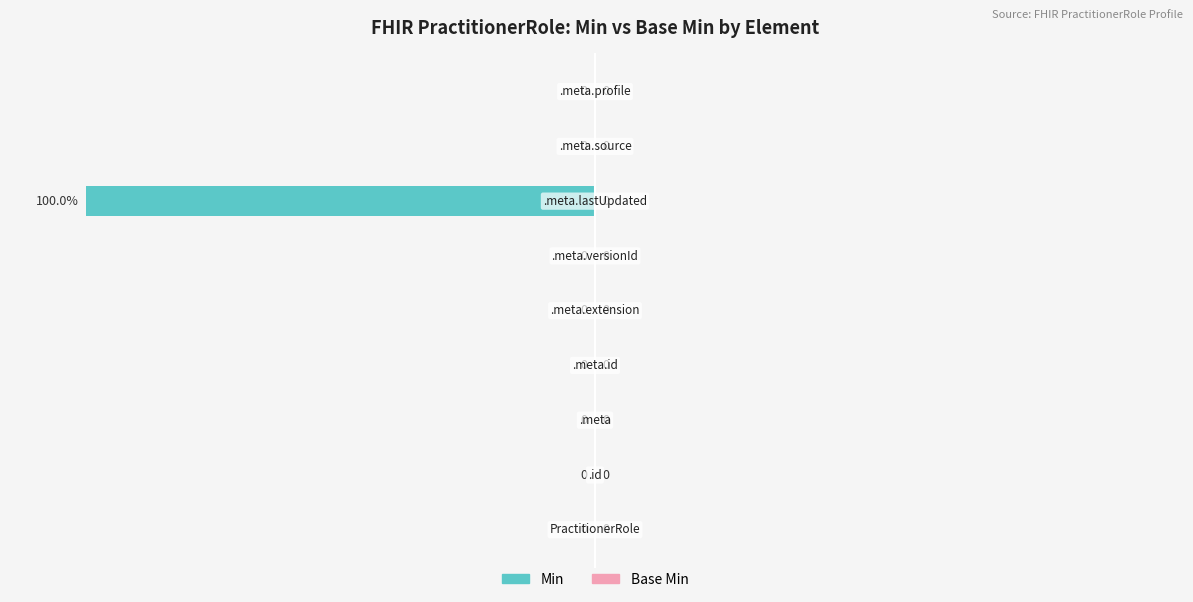

Which has a higher value, PractitionerRole.meta.id or PractitionerRole.meta?

PractitionerRole.meta.id